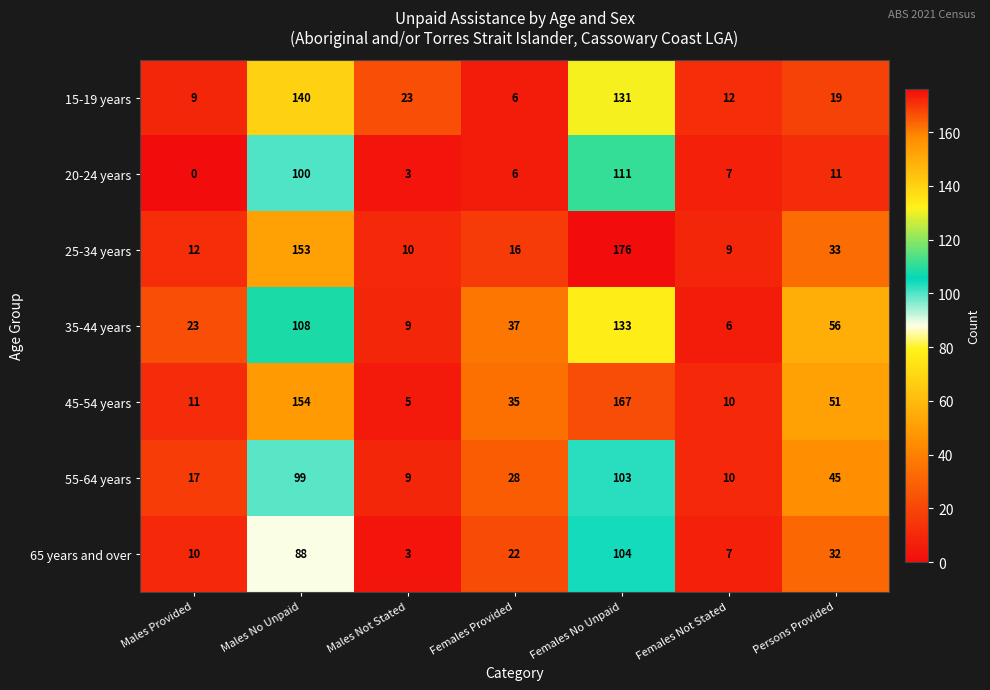

At which category is the sum across all series the highest?

Females No Unpaid